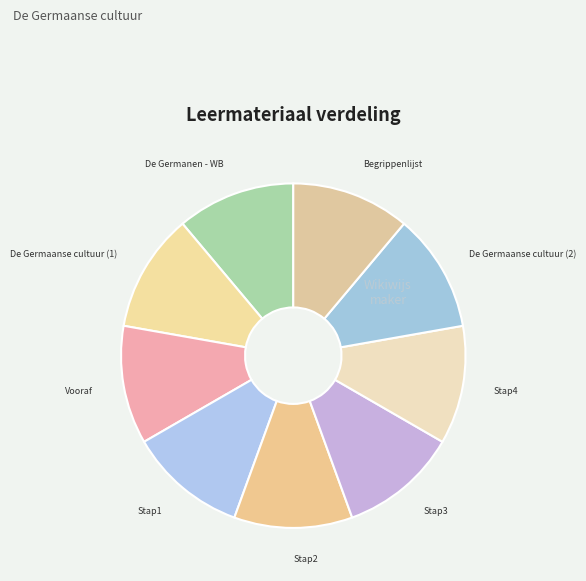

Combined, do Stap4 and Stap1 account for over 50%?

No